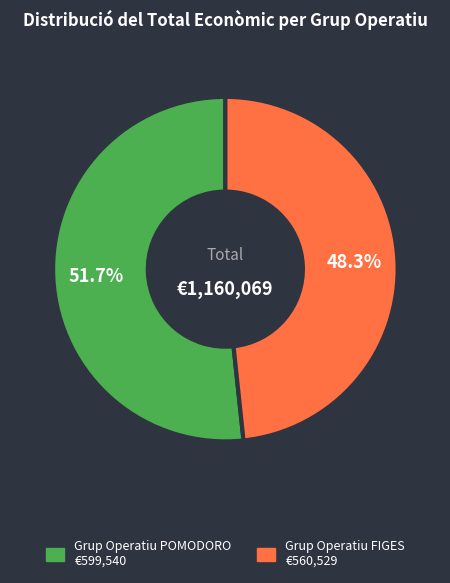

Which slice is the largest?

Grup Operatiu POMODORO